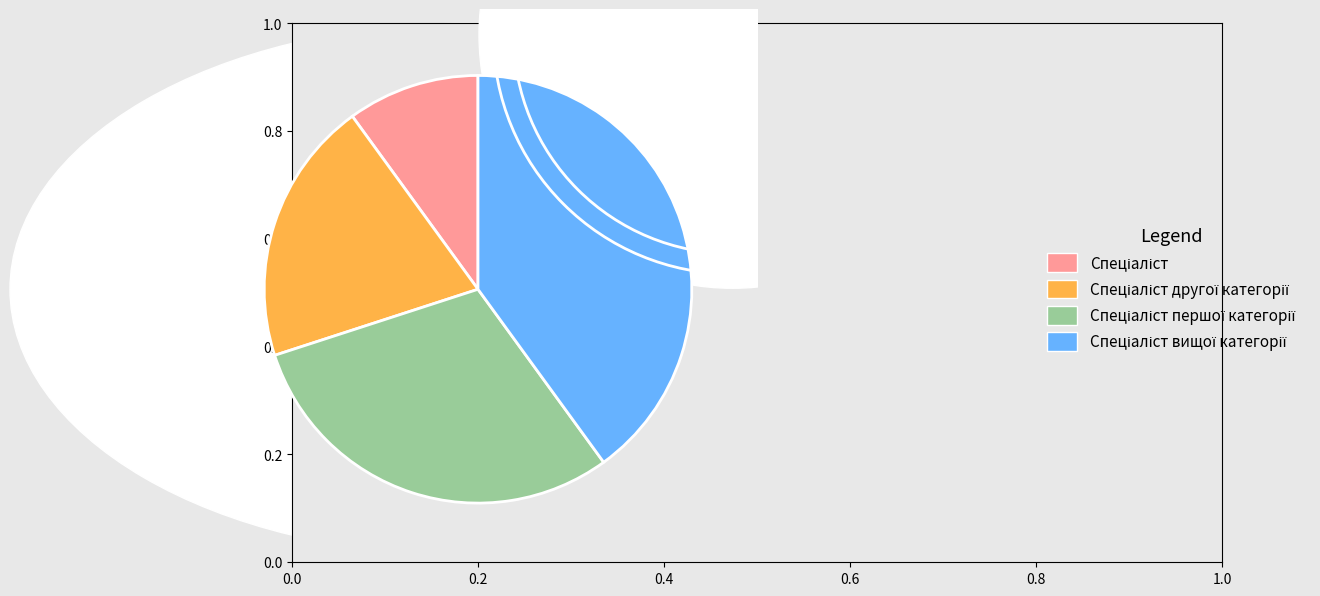

How many segments does this pie chart have?

4